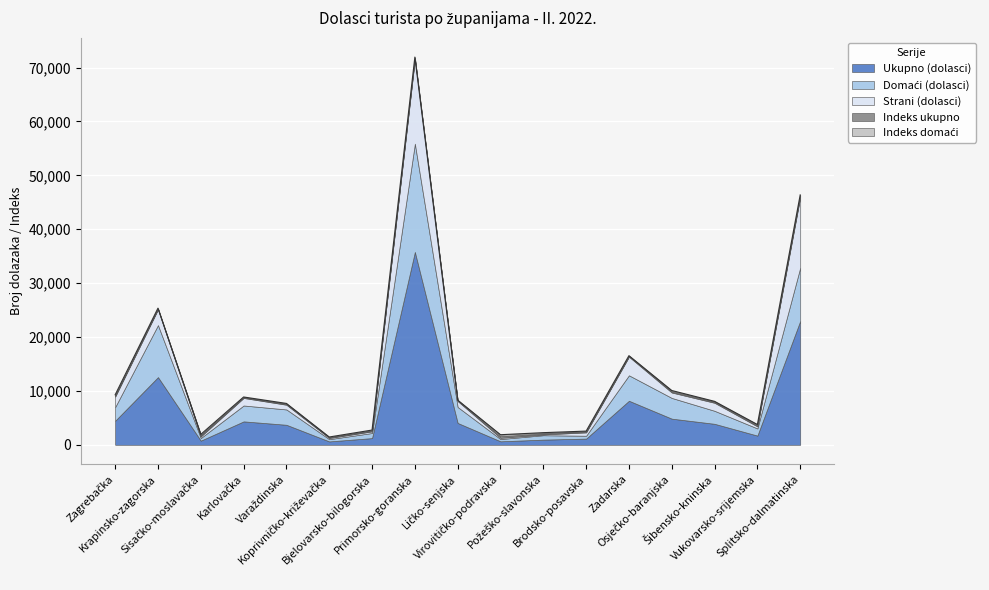

Where is Strani (dolasci) nearest to the value 7927?

Zadarska